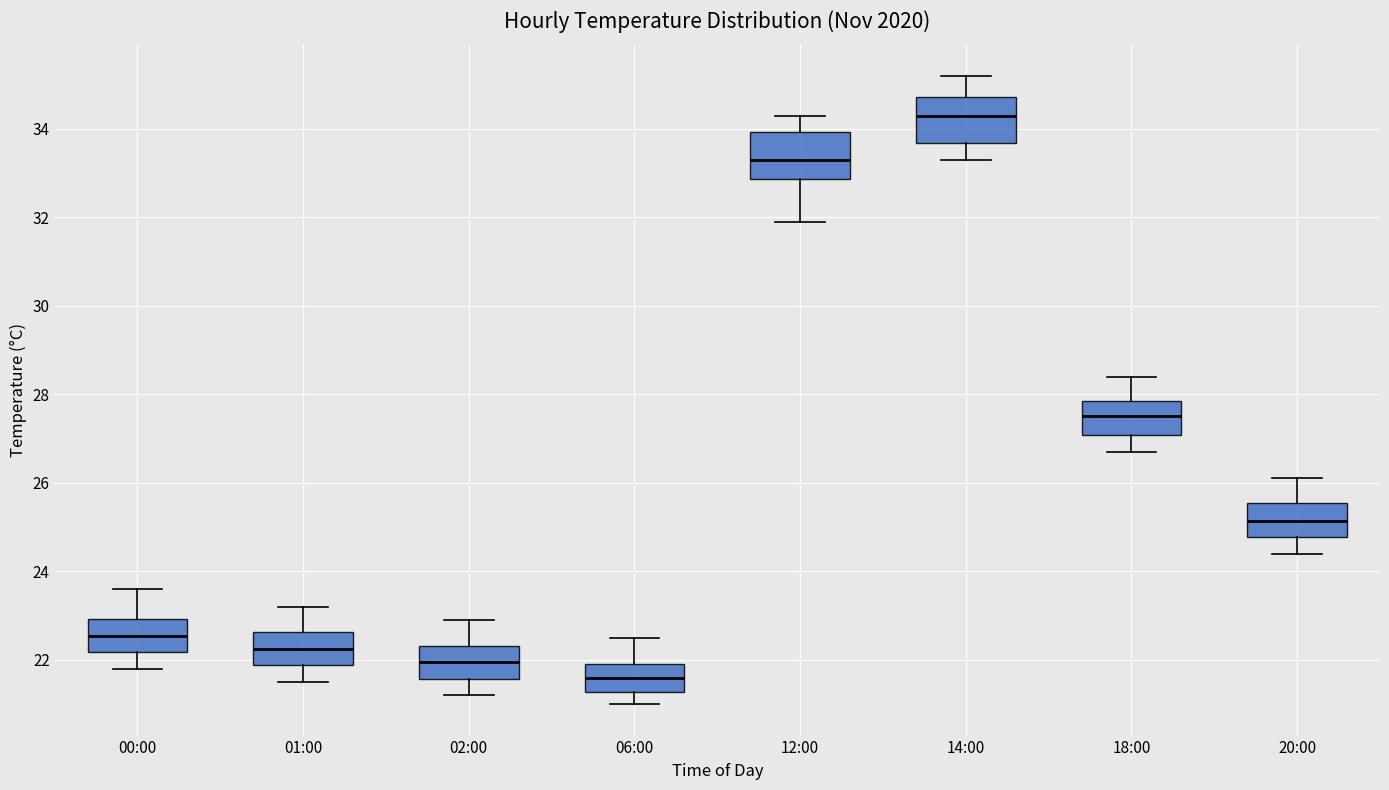

Reading left to right, transcribe this box plot: for each box, give where its median line is, the range the box spans, and where its two whiskers end, as read against the y-axis. The values are not printed on the chart, so give them approximately, as read against the axis.

00:00: median 22.6, box 22.2 to 23.0, whiskers 21.8 to 23.6
01:00: median 22.2, box 21.8 to 22.6, whiskers 21.6 to 23.2
02:00: median 22.0, box 21.6 to 22.4, whiskers 21.2 to 23.0
06:00: median 21.6, box 21.2 to 22.0, whiskers 21.0 to 22.6
12:00: median 33.4, box 32.8 to 34.0, whiskers 32.0 to 34.4
14:00: median 34.4, box 33.6 to 34.8, whiskers 33.4 to 35.2
18:00: median 27.6, box 27.0 to 27.8, whiskers 26.8 to 28.4
20:00: median 25.2, box 24.8 to 25.6, whiskers 24.4 to 26.2